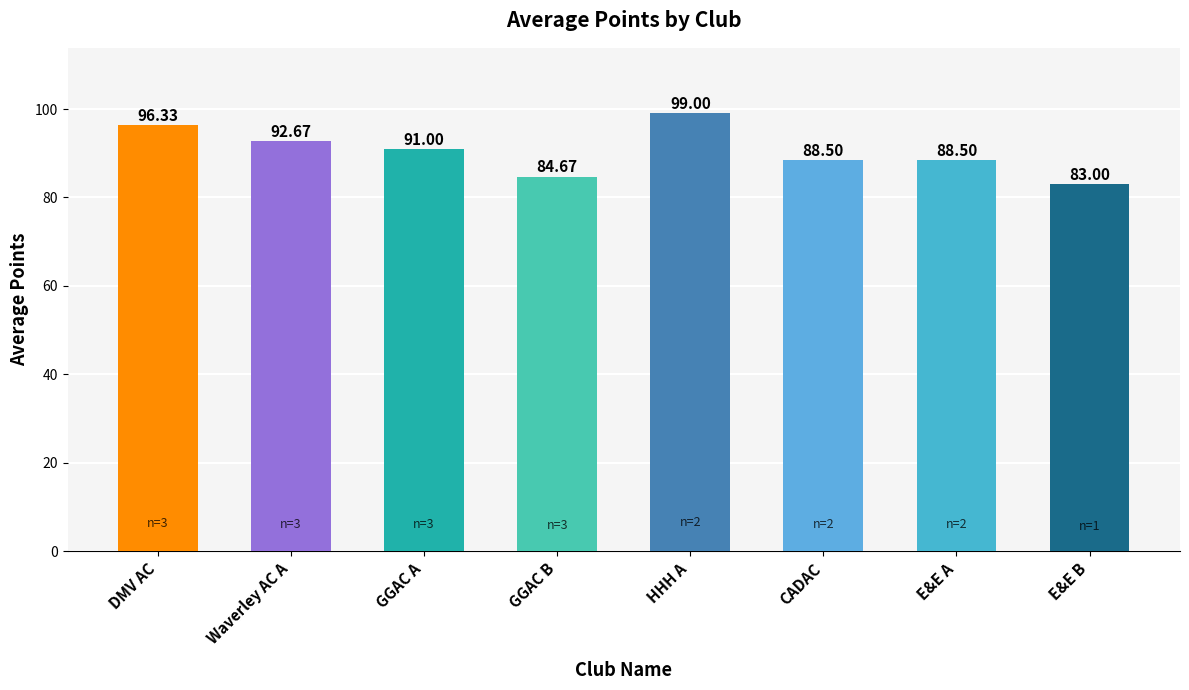

How many bars are there in total?

8